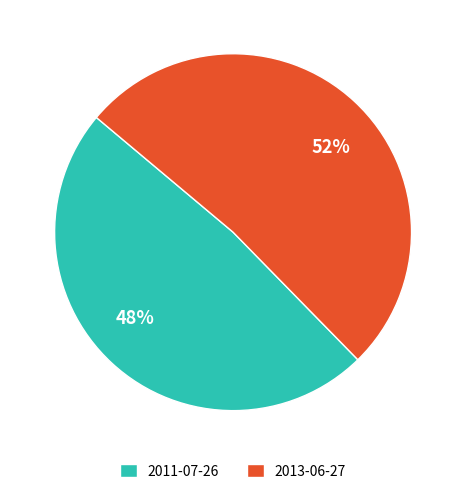

How many slices are in this pie chart?

2